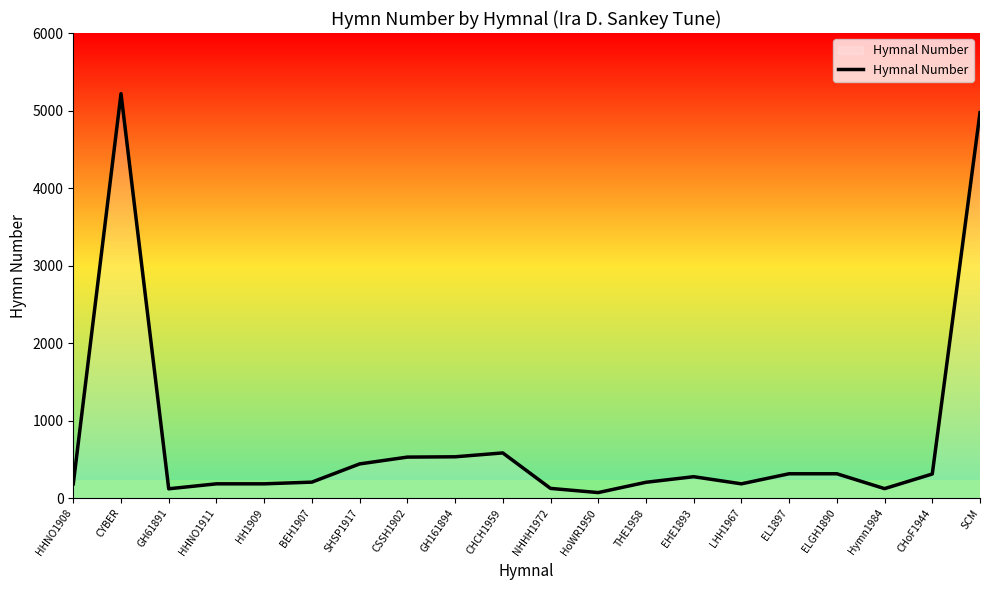

Which category has the highest value across all series?

CYBER